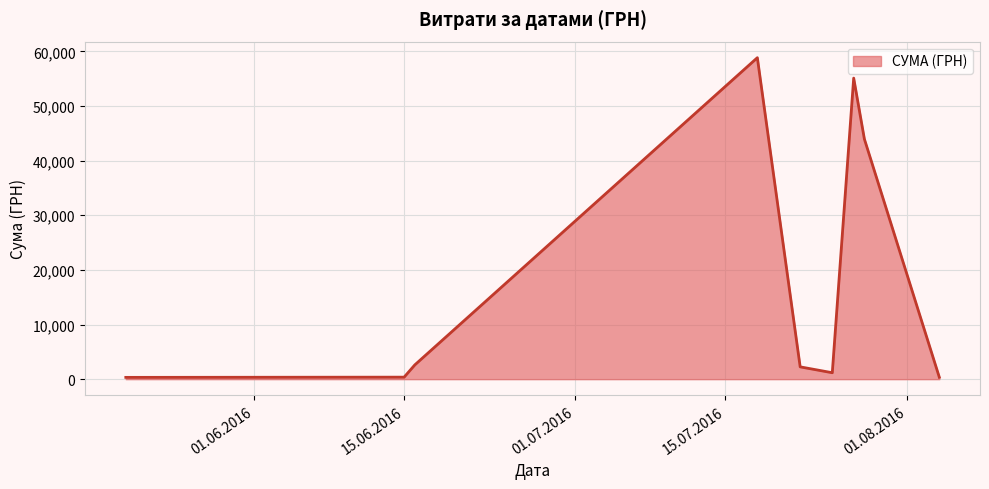

What is the sum of all values?

164986.4